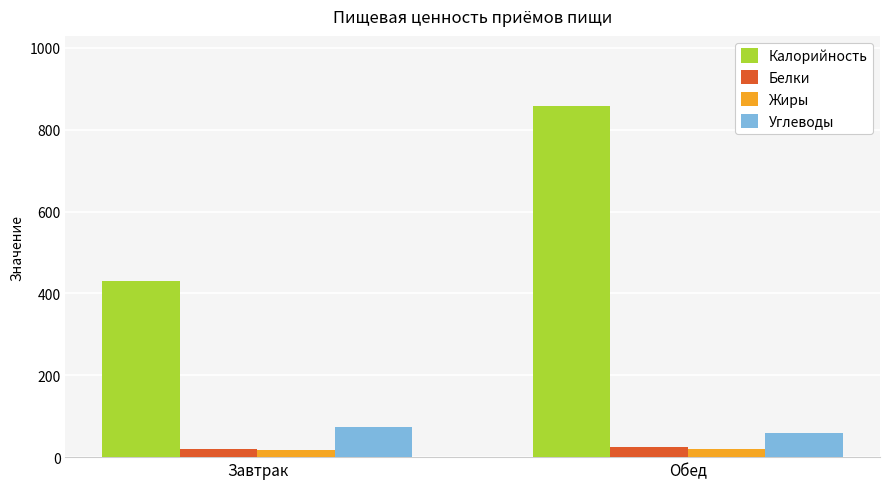

Rank the categories by Калорийность value from lowest to highest.

Завтрак, Обед